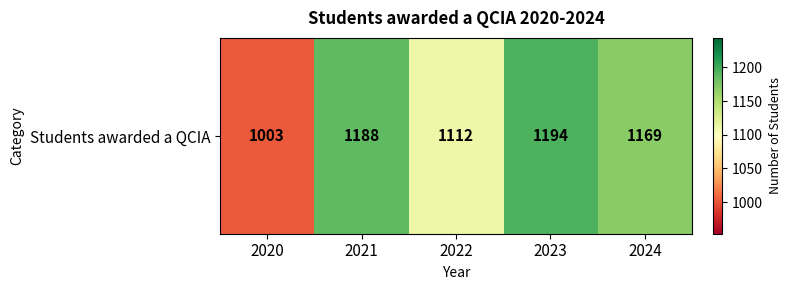

How many values are below 1169?

2